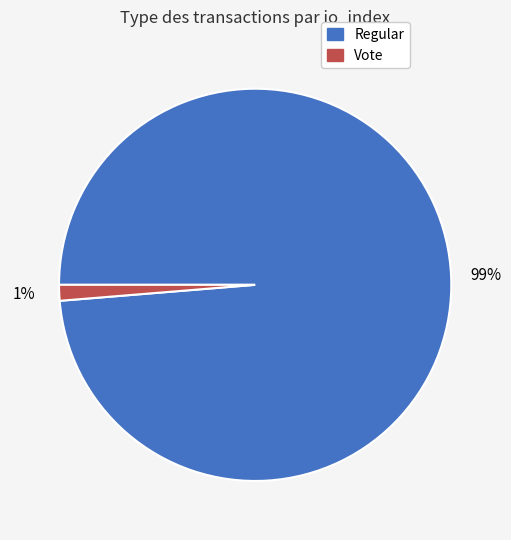

Do Vote and Regular together represent more than half of the pie?

Yes